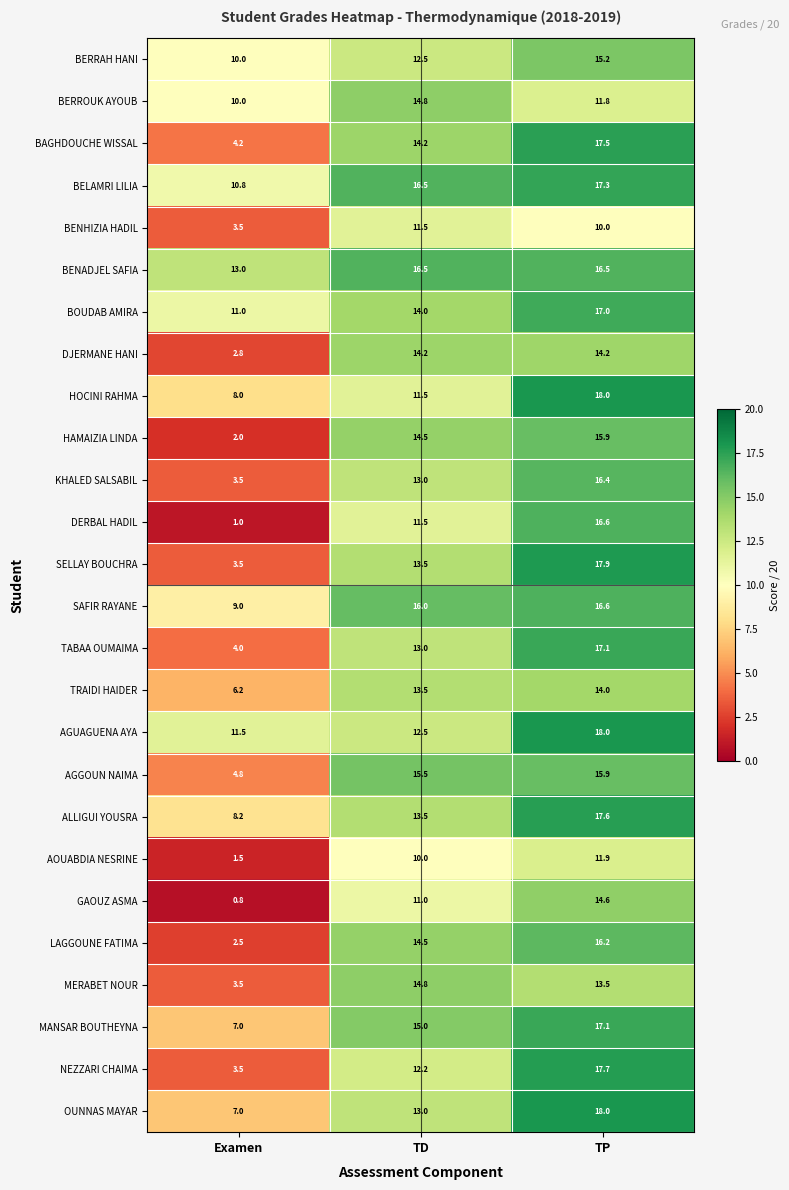

Is it true that TRAIDI HAIDER equals 20.1 at TD?

False